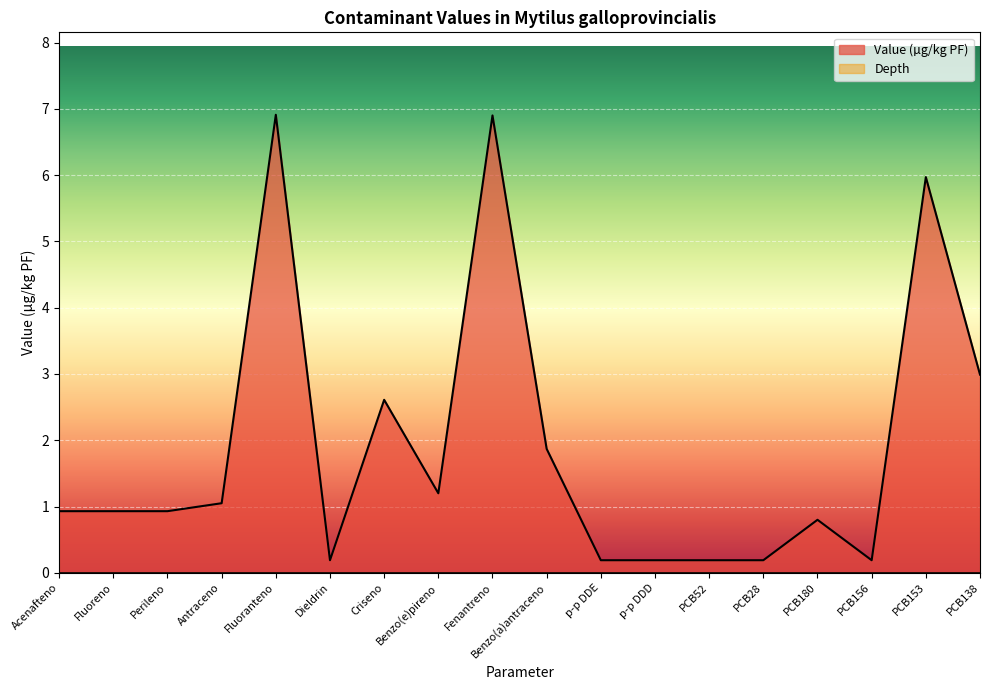

Which label corresponds to the largest value in the chart?

Fluoranteno